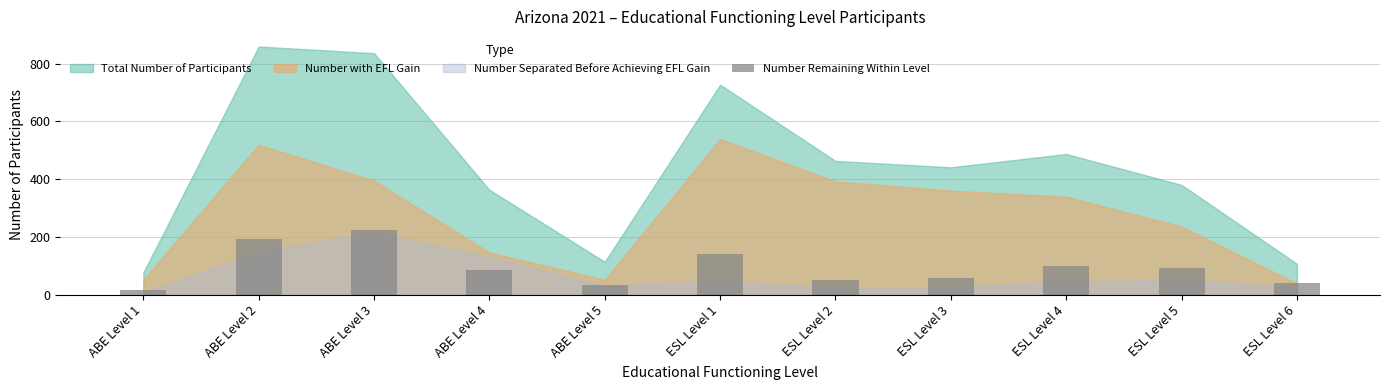

What is the value of the 3rd bar from the left?

225